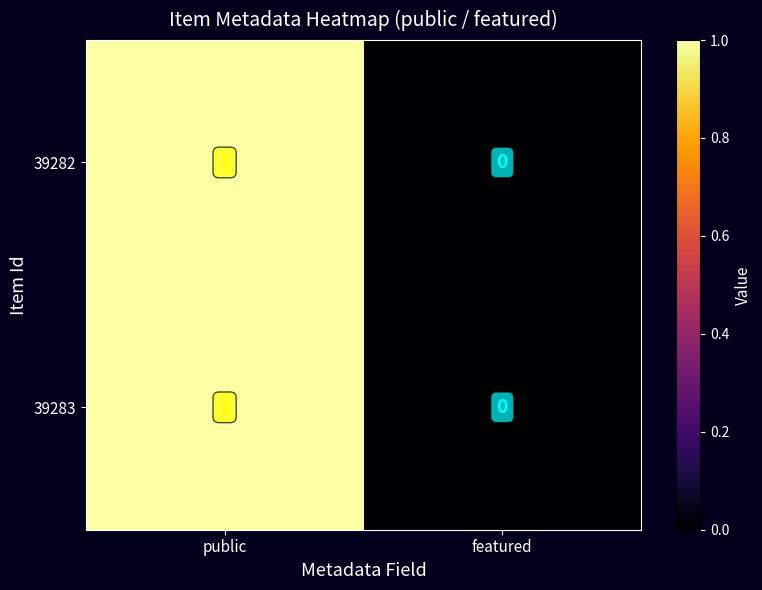

Where is 39282 nearest to the value 0?

featured